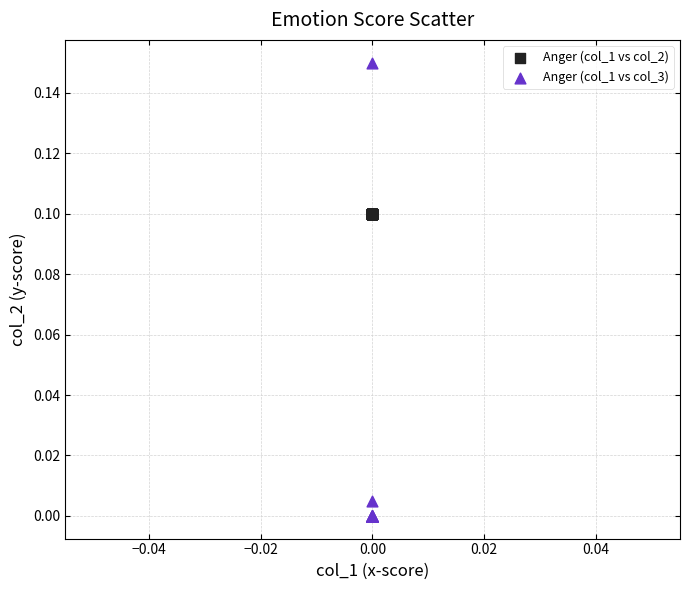

Which series reaches the minimum Y coordinate?

Anger (col_1 vs col_3)